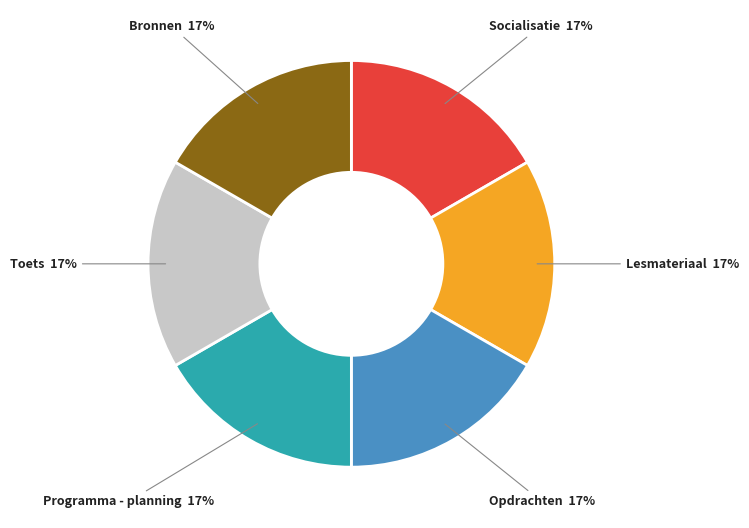

Does any single category account for the majority?

No